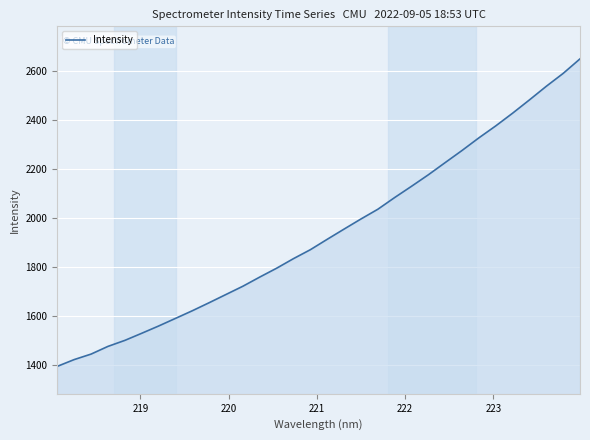

What is the smallest value displayed?

1396.3